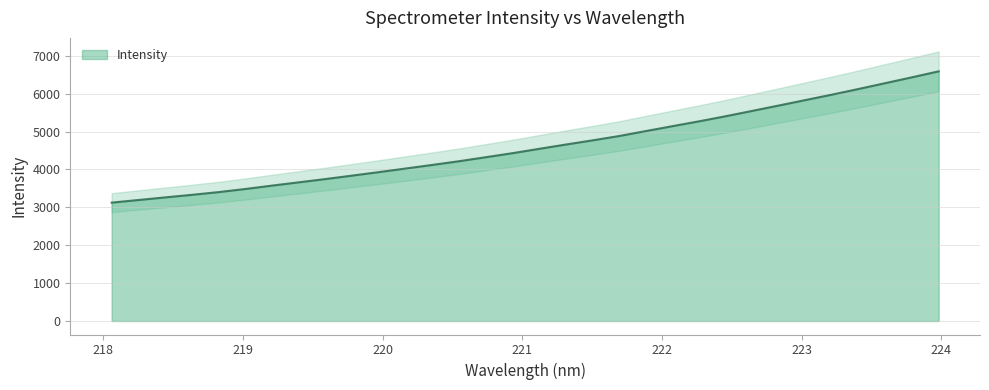

How many data points does each series have?

32